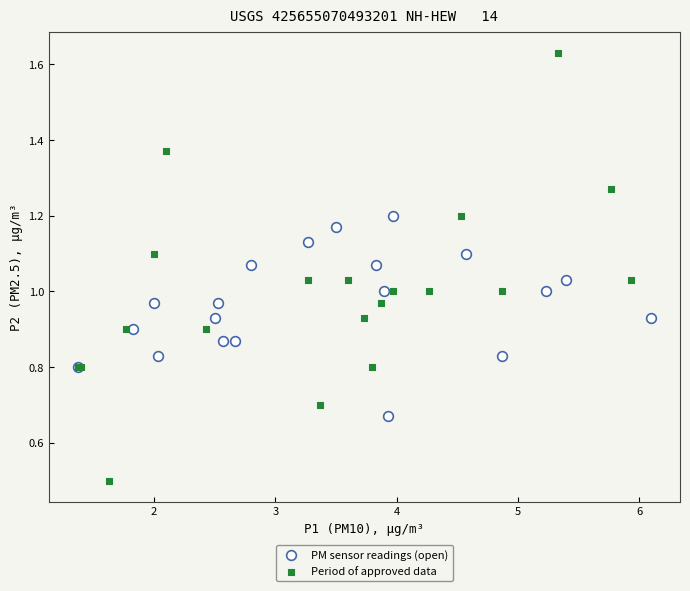

Which series has the widest spread of Y values?

Period of approved data